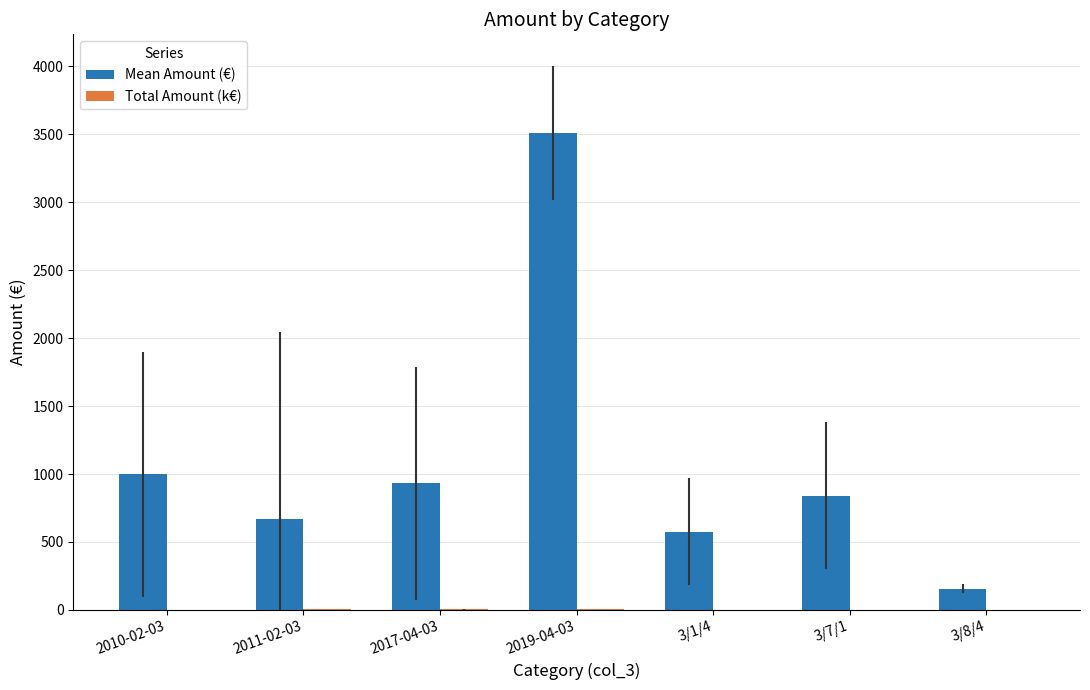

At which category does the chart reach its peak across all series?

2019-04-03